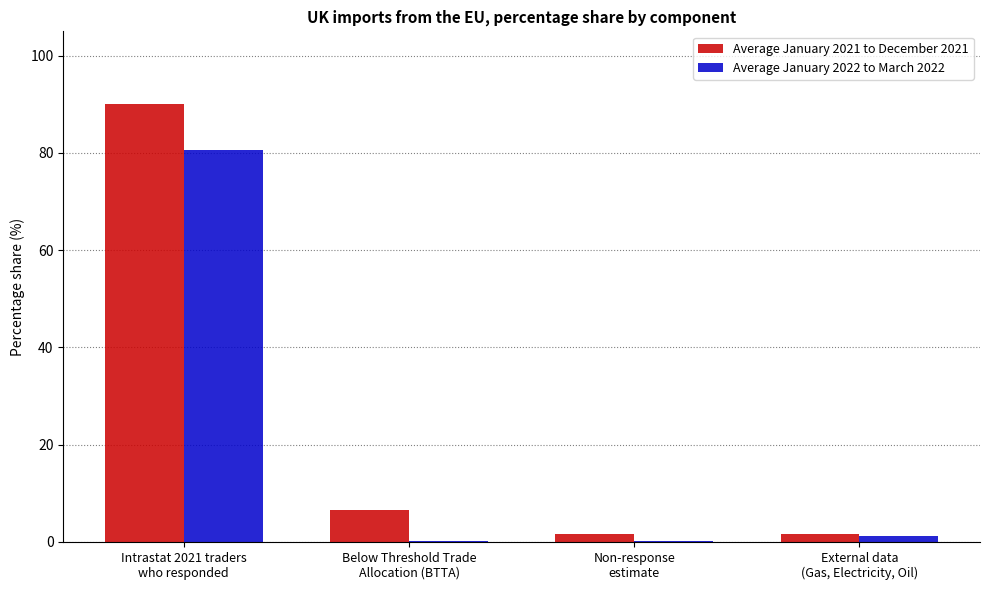

Which series has the largest total across all categories?

Average January 2021 to December 2021